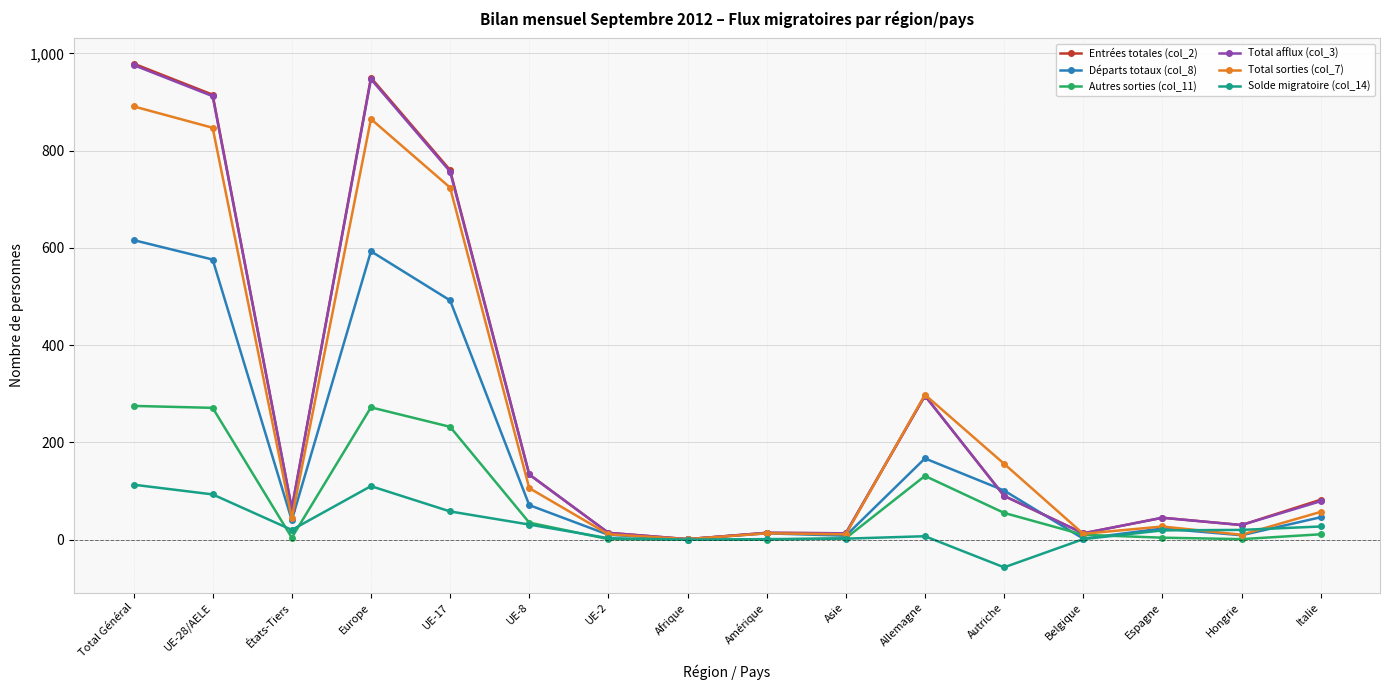

What is the label of the 1st point from the right?

Italie